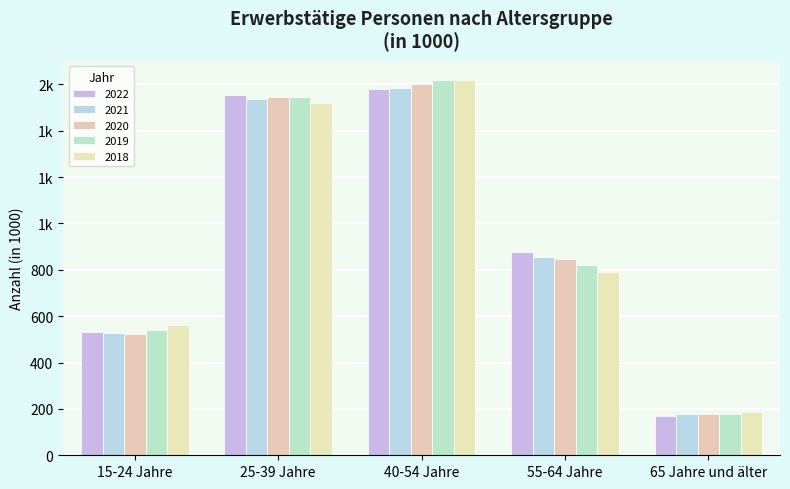

Are the bars horizontal?

No